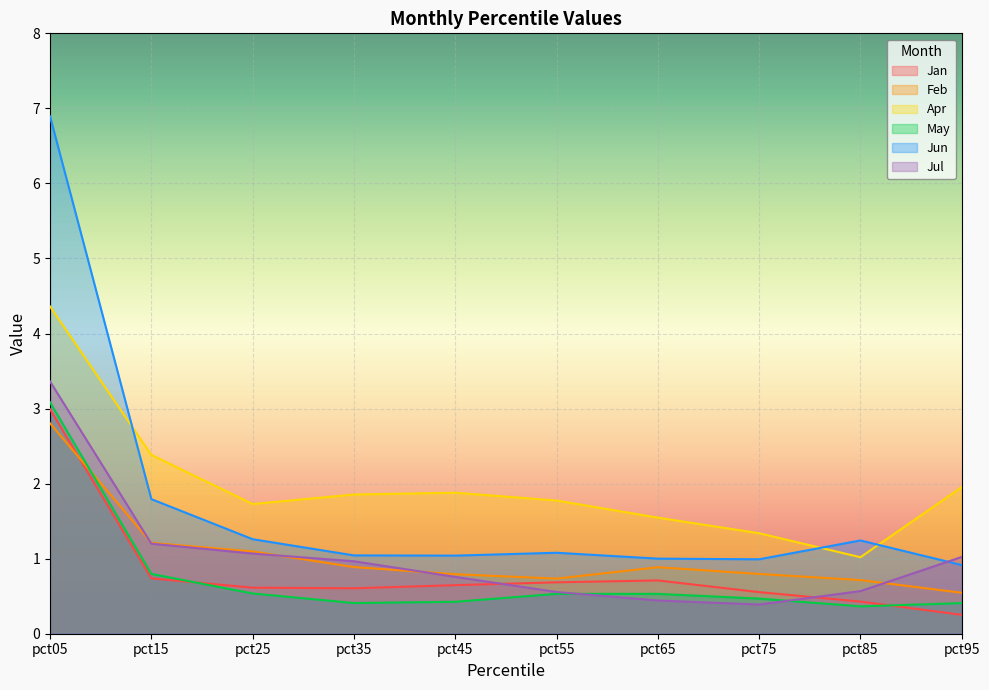

How many lines are shown in the chart?

6